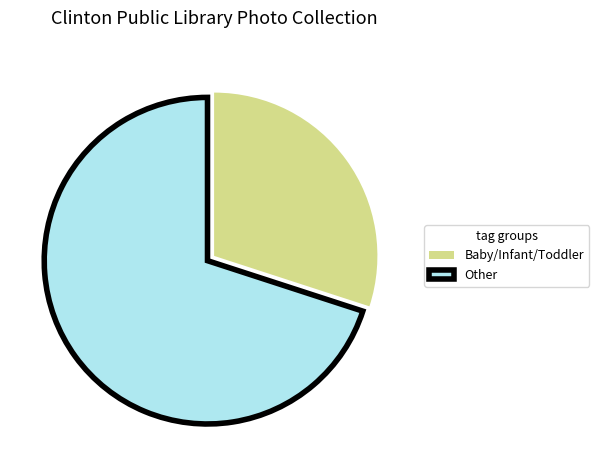

Which category accounts for the majority?

Other